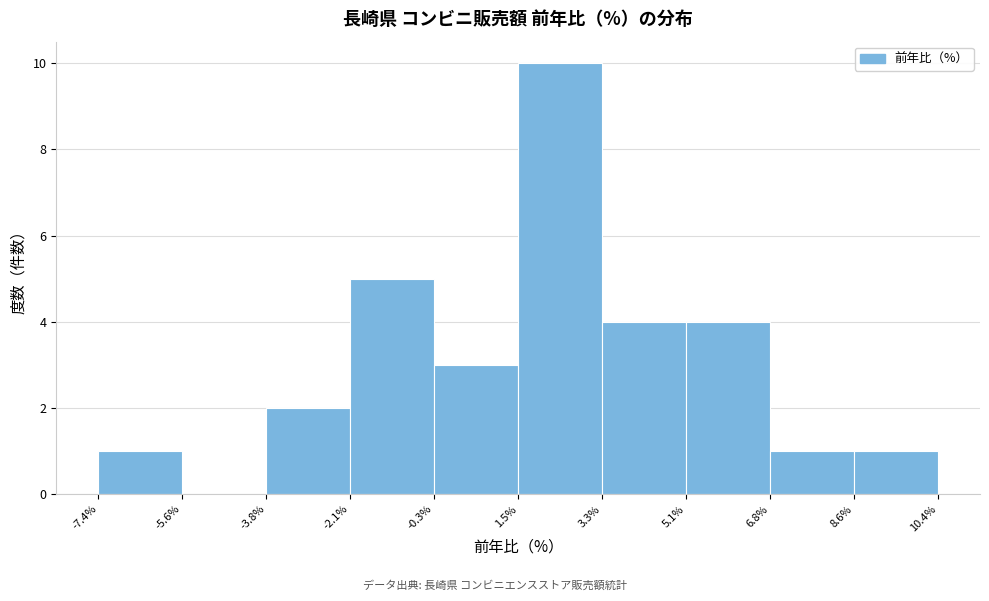

Which range on the x-axis has the tallest bar?

1.5% to 3.3%